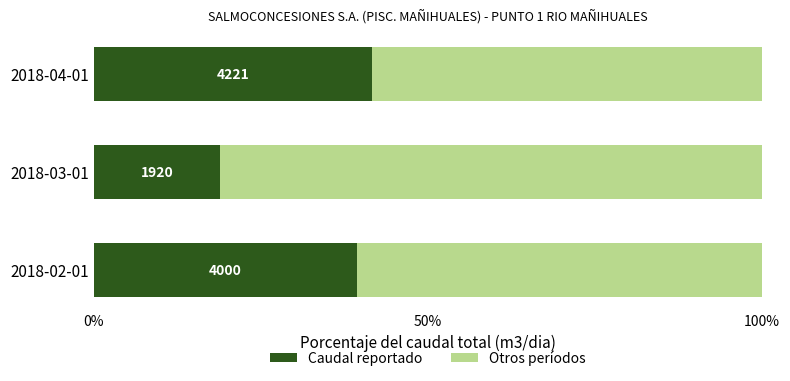

Which series has the largest total across all categories?

Otros períodos